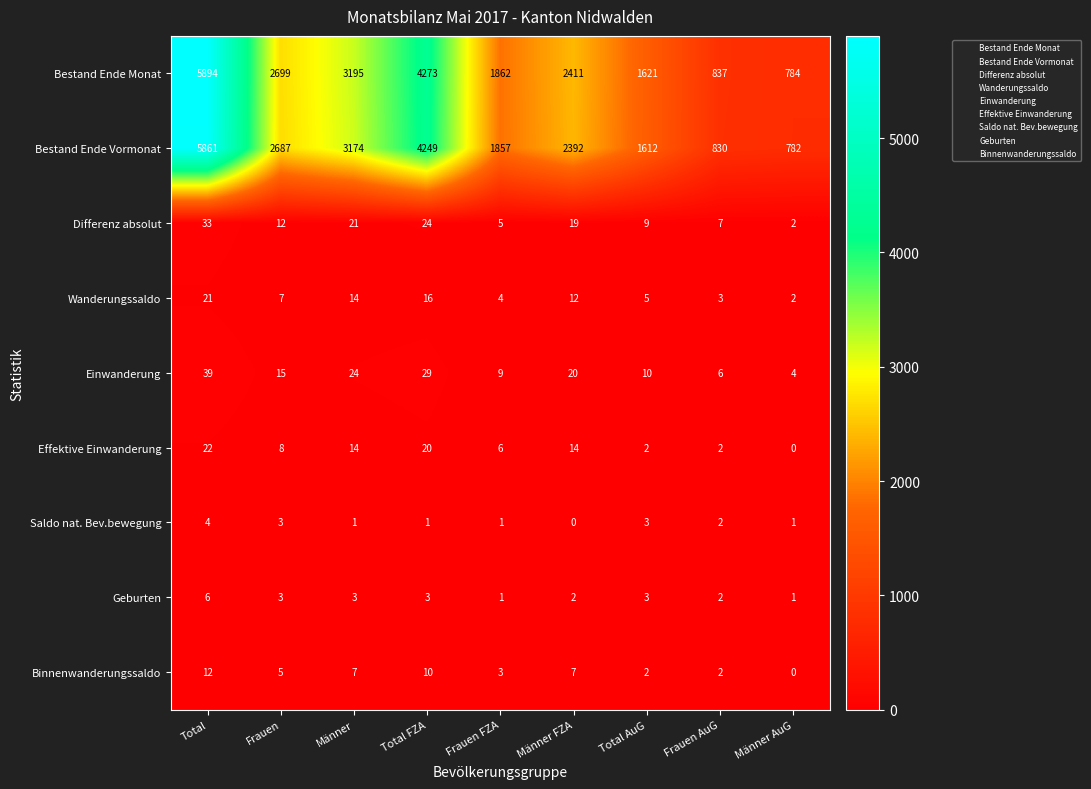

At which label is Binnenwanderungssaldo closest to 6?

Frauen